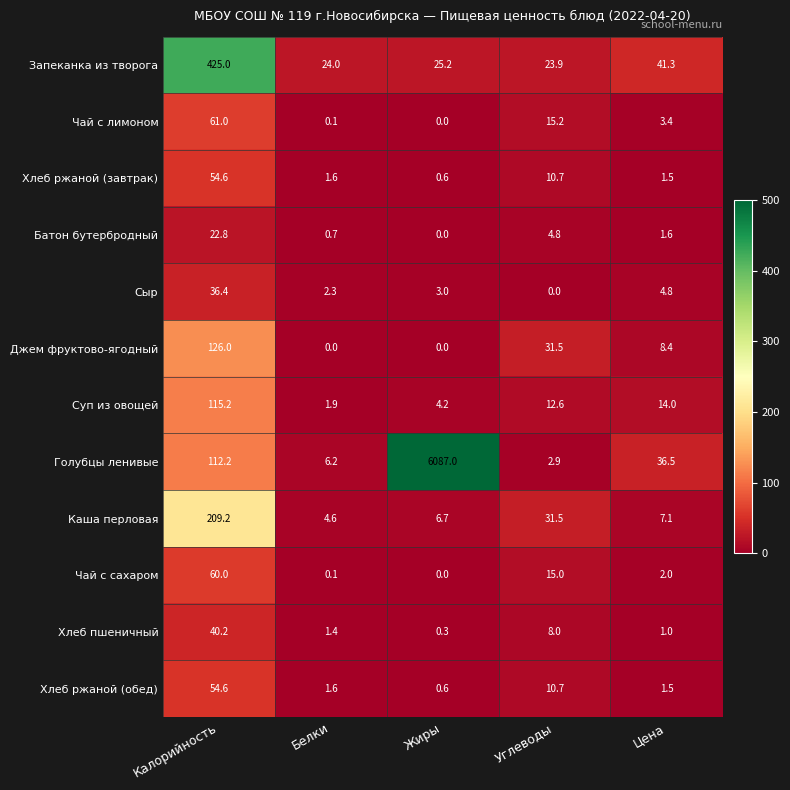

Between Углеводы and Цена, which series saw the biggest shift?

Голубцы ленивые